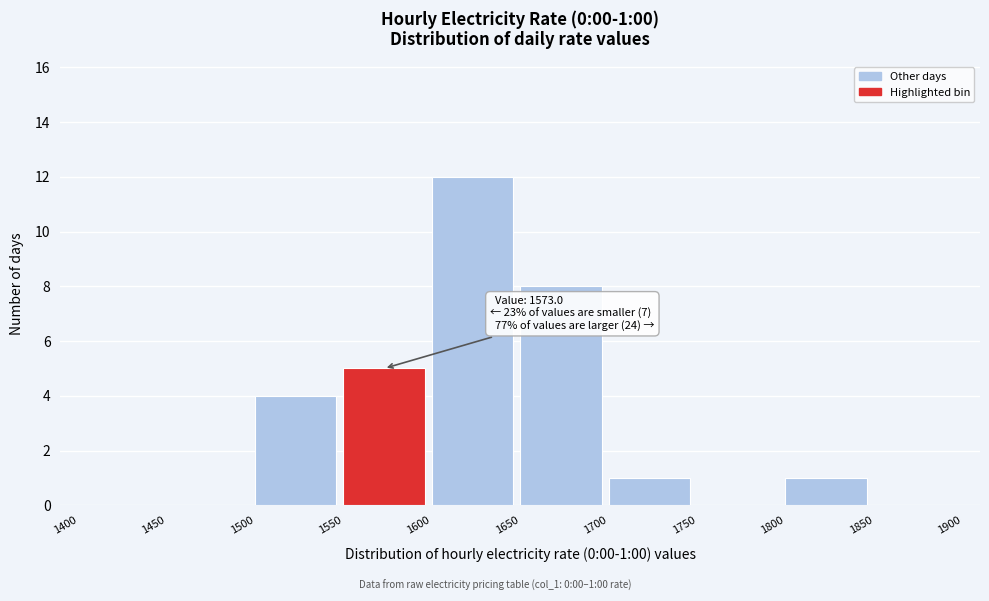

Which range on the x-axis has the tallest bar?

1600 to 1650